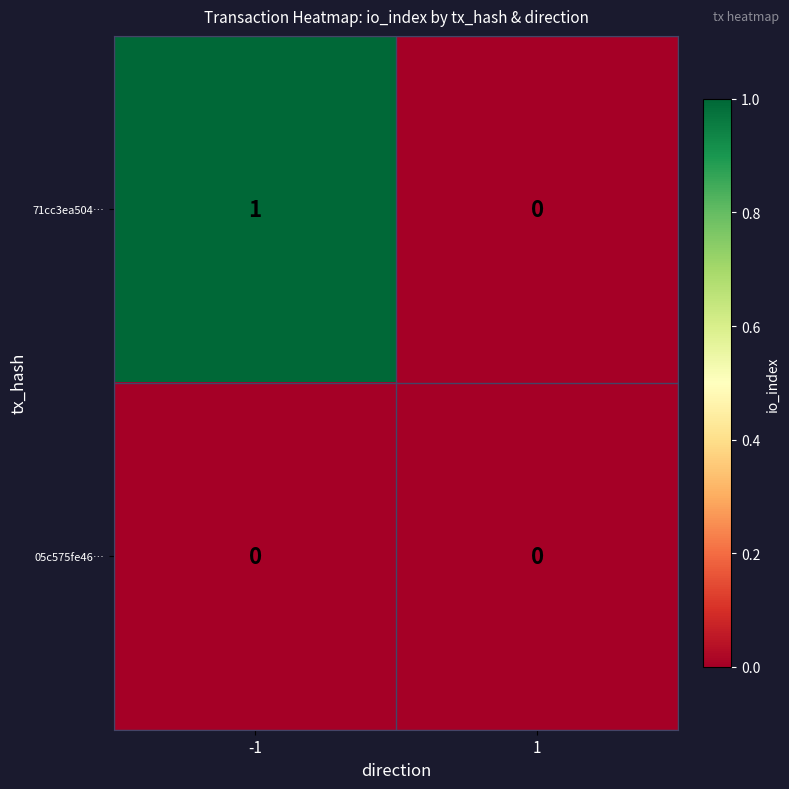

Which series changed the most between -1 and 1?

71cc3ea504…